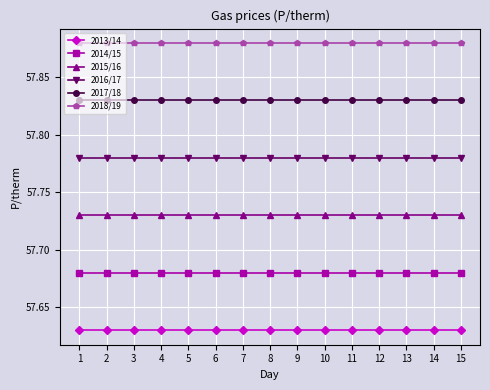

What is the sum of the 2015/16 values at 15 and 11?

115.5